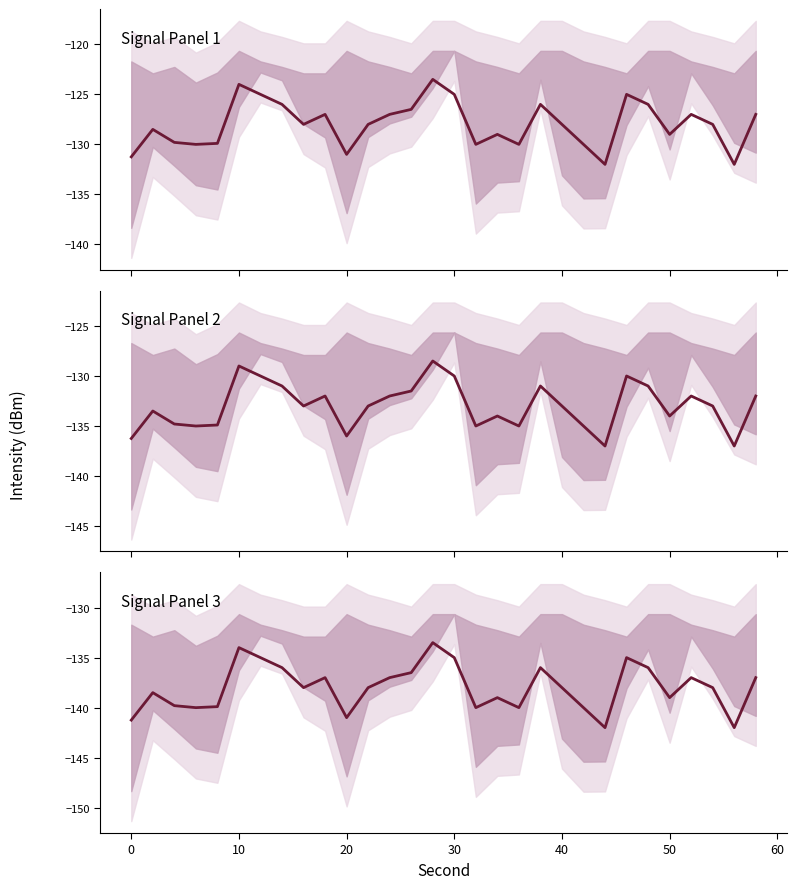

True or false: Signal Panel 1 and Signal Panel 3 cross at least once.

False